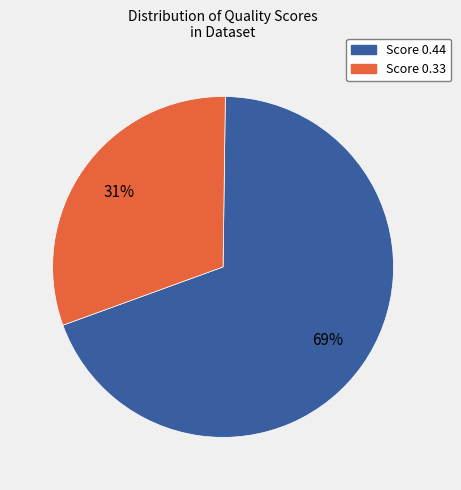

To the nearest percent, what is the difference between the largest and smallest slice percentages?

38%